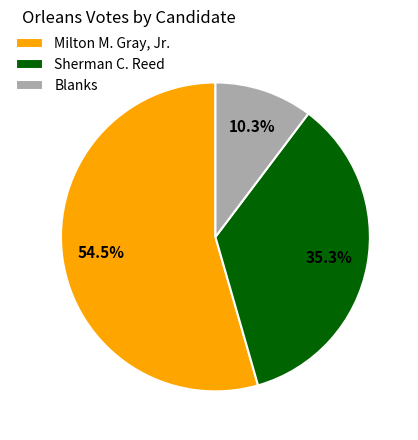

Between Blanks and Sherman C. Reed, which is larger?

Sherman C. Reed